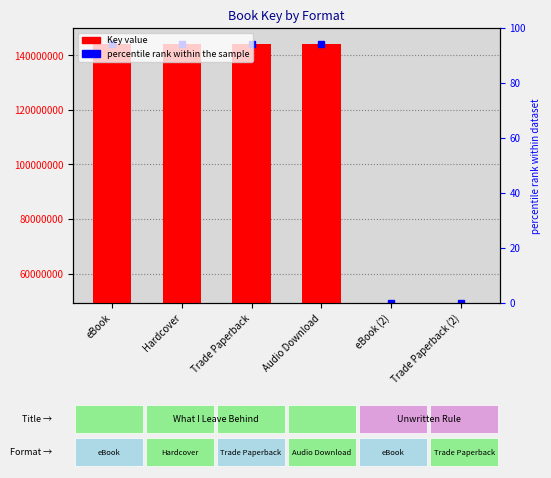

List the labels in order of value, largest first.

eBook, Hardcover, Trade Paperback, Audio Download, eBook (2), Trade Paperback (2)